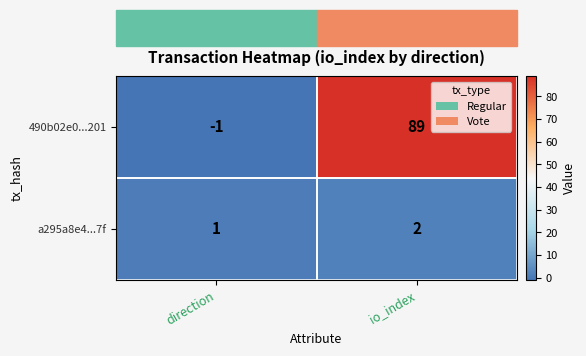

The value of a295a8e4...7f at direction is 1. True or false?

True